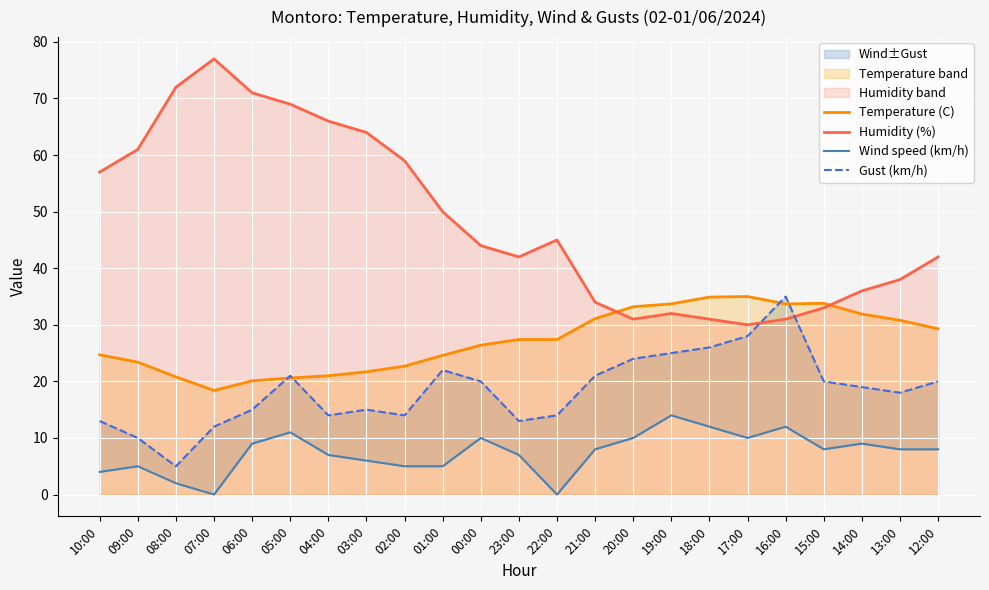

What is the total value across all series at 01:00?

101.6